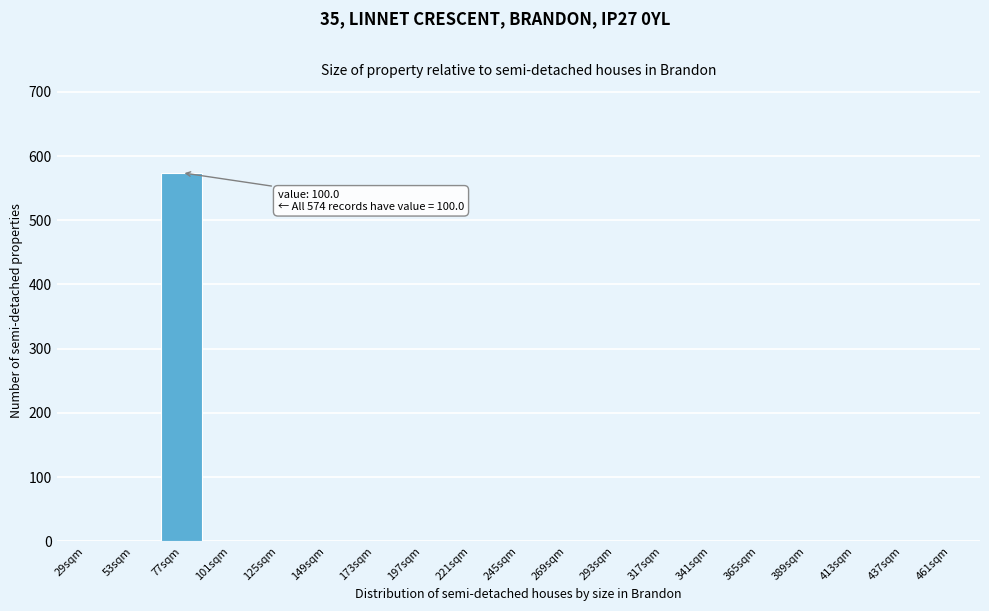

Reading right to left, what are all the values shown in this chart?

461sqm=0	437sqm=0	413sqm=0	389sqm=0	365sqm=0	341sqm=0	317sqm=0	293sqm=0	269sqm=0	245sqm=0	221sqm=0	197sqm=0	173sqm=0	149sqm=0	125sqm=0	101sqm=0	77sqm=574	53sqm=0	29sqm=0